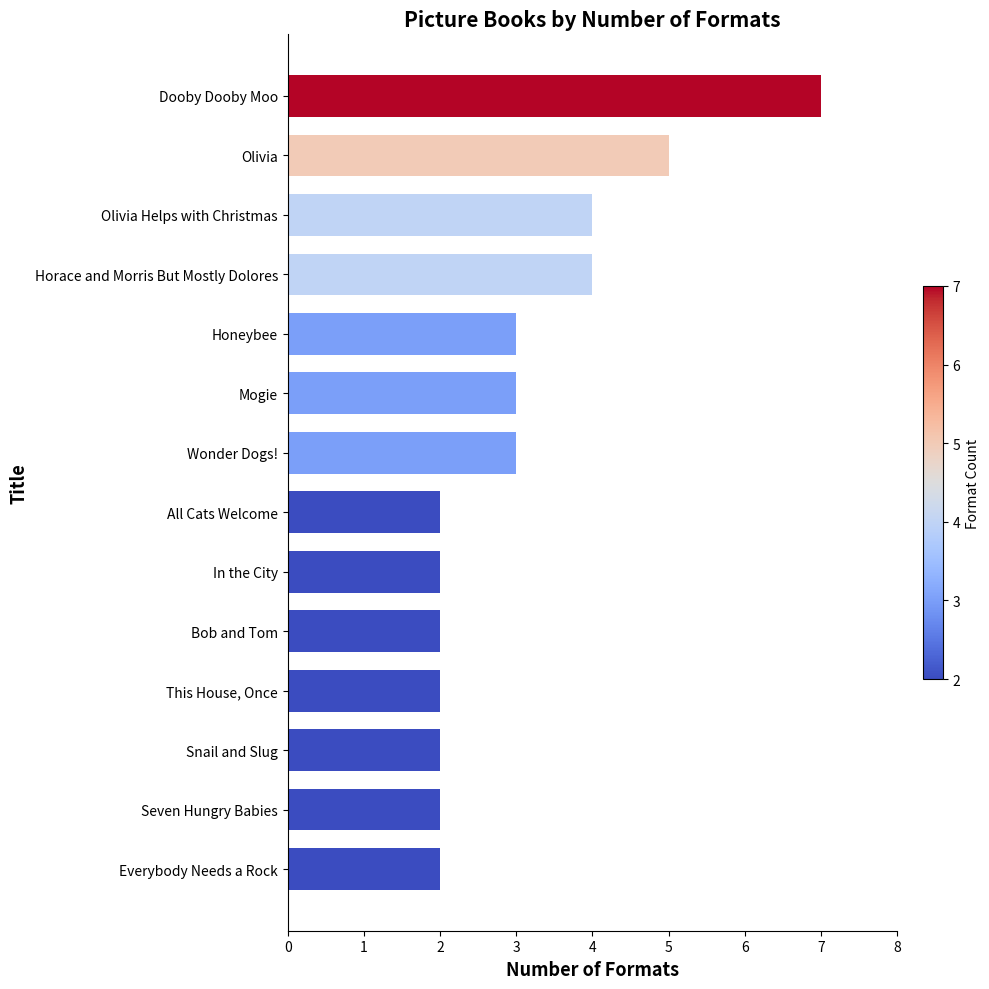

What is the average value?

3